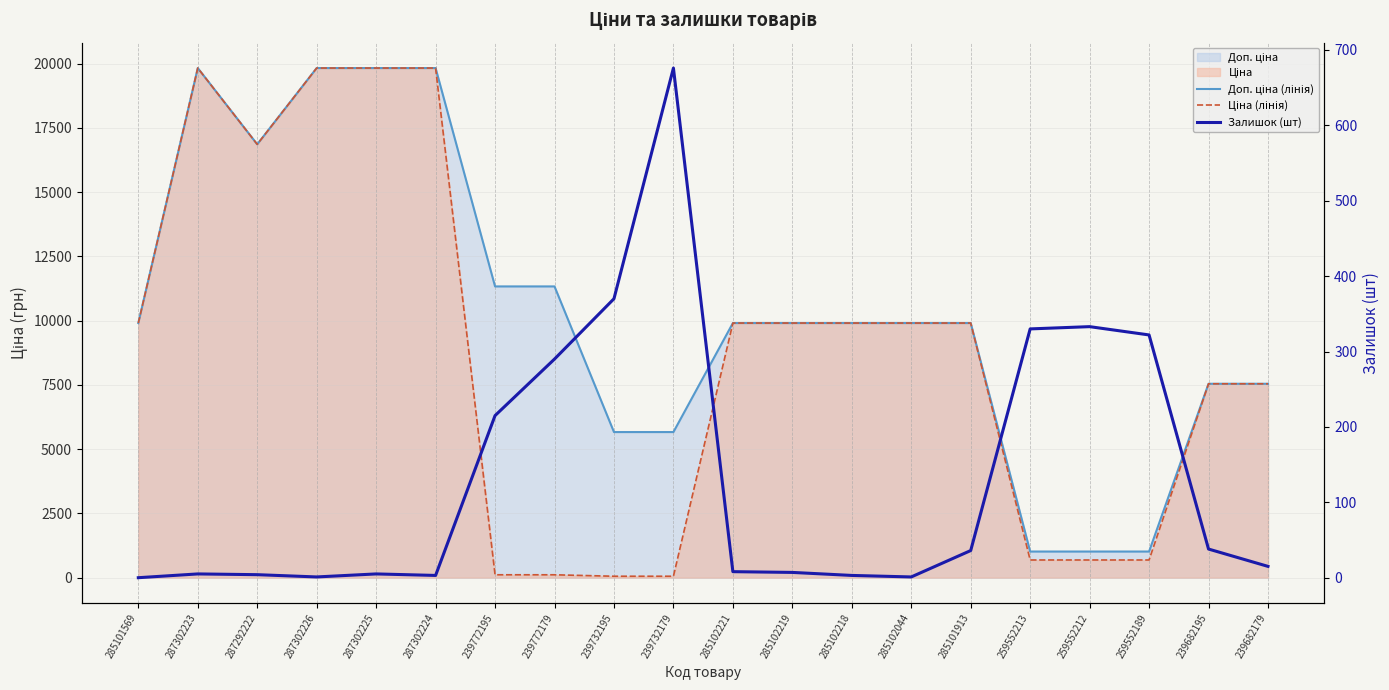

At which category does Залишок (шт) reach its first local valley?

287302226